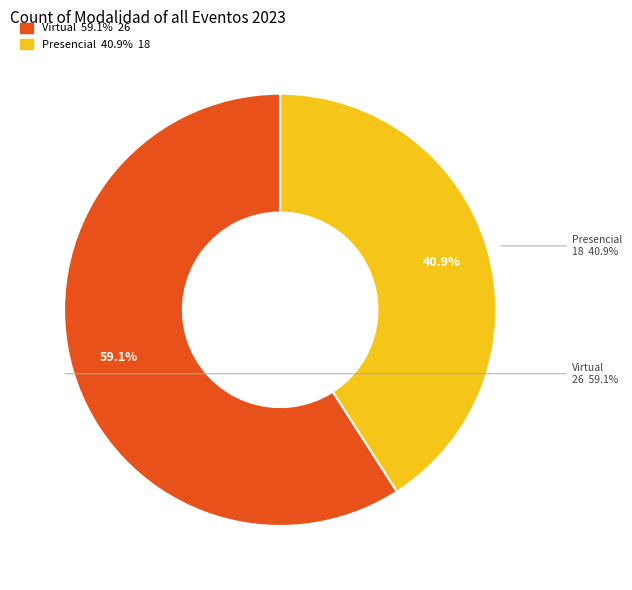

Which slice represents more than half of the pie?

Virtual